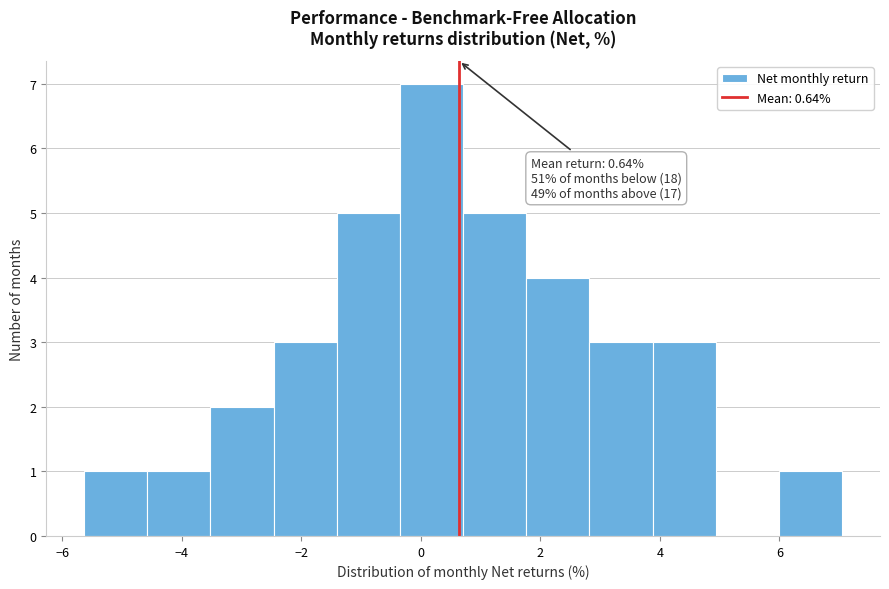

Over which range of the x-axis is the bar tallest?

-0.4 to 0.8